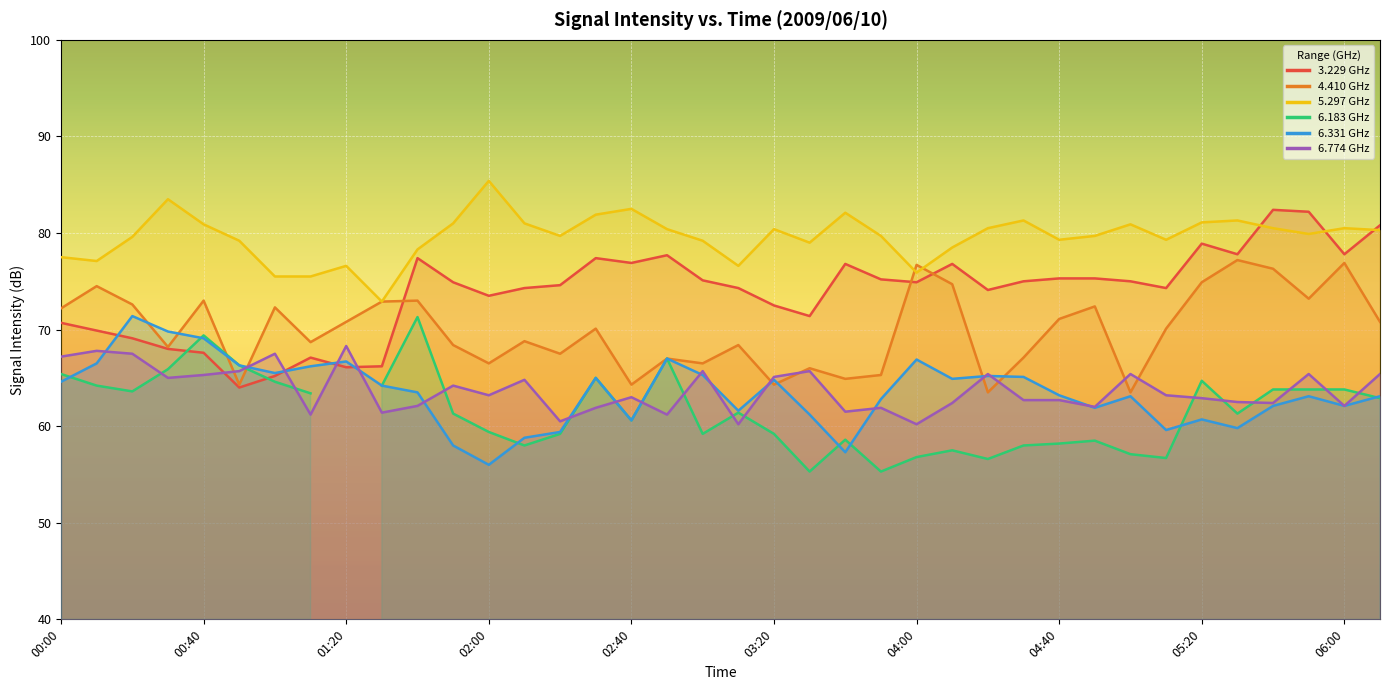

How many data points in 4.410 are less than 70?

18